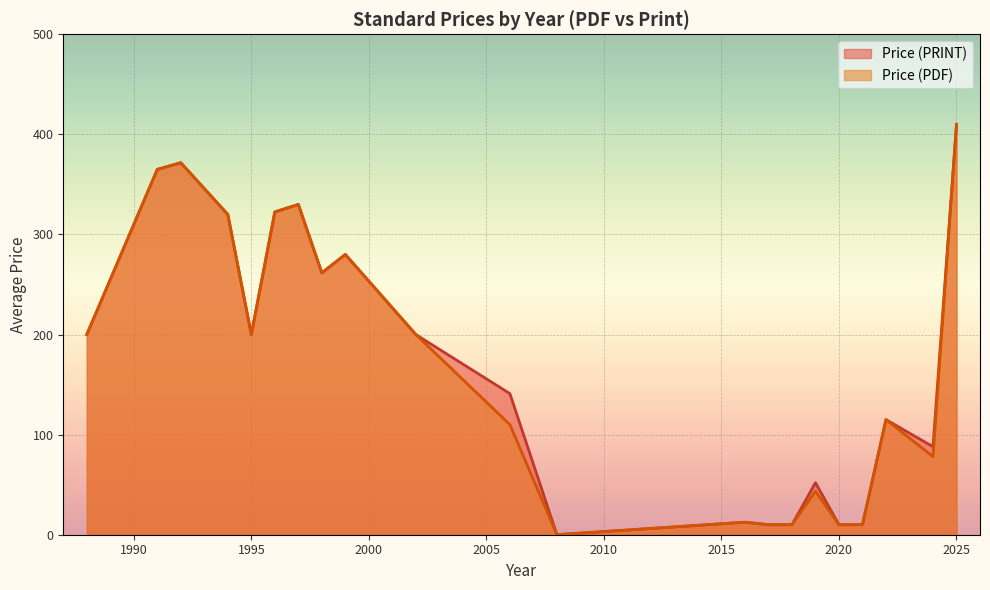

At which category is the sum across all series the highest?

2025